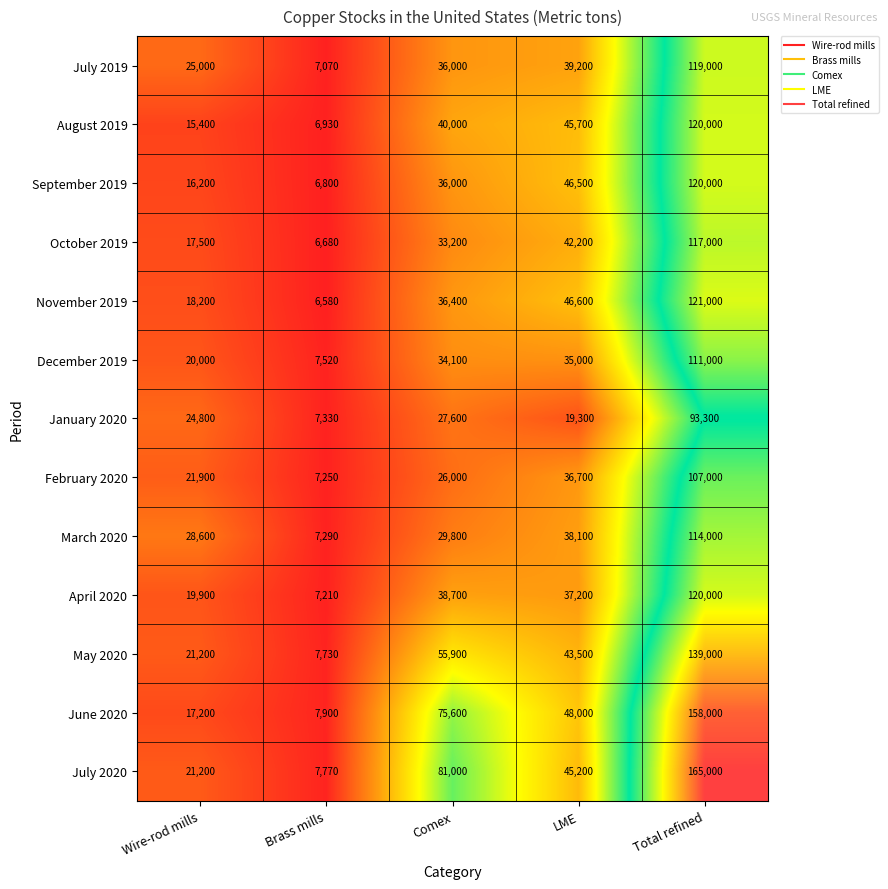

Count the number of categories in the chart.

5